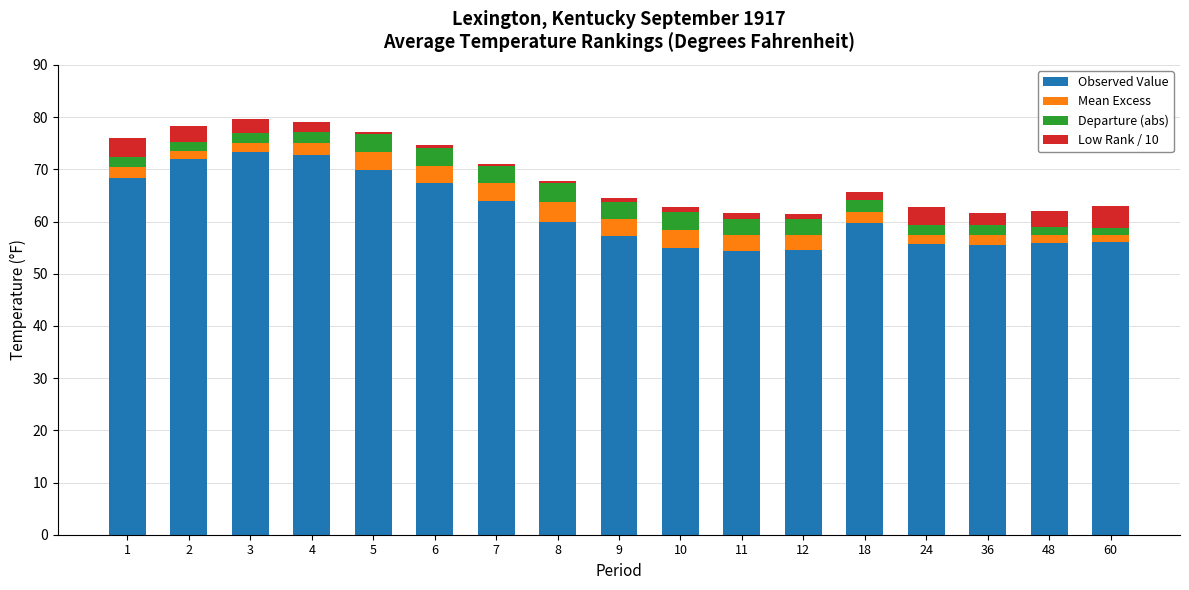

How many categories are shown in the chart?

17